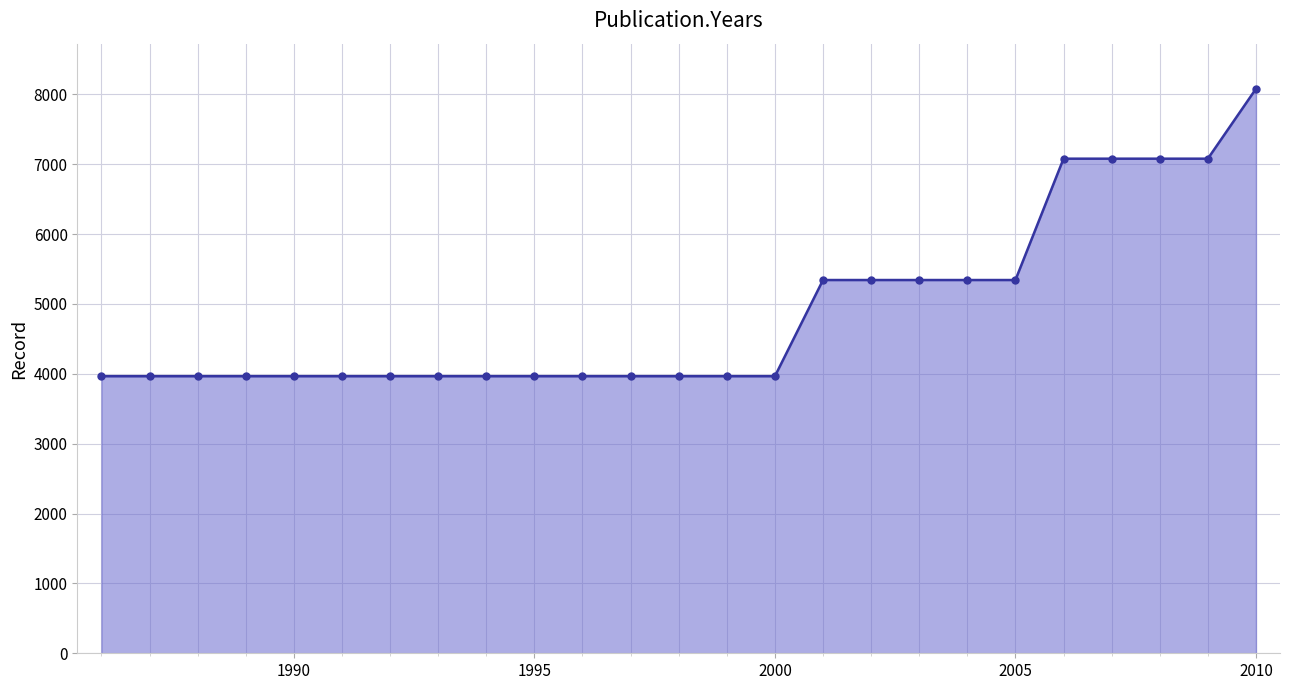

What is the sum of all values?

122605